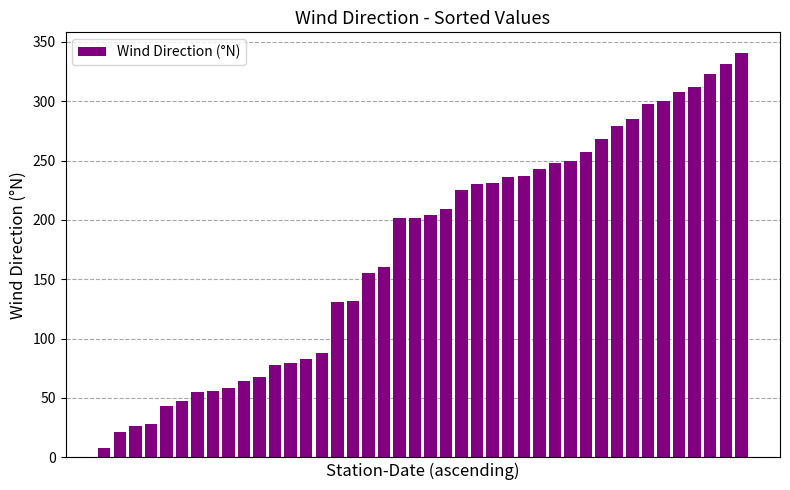

What is the minimum value shown in the chart?

8